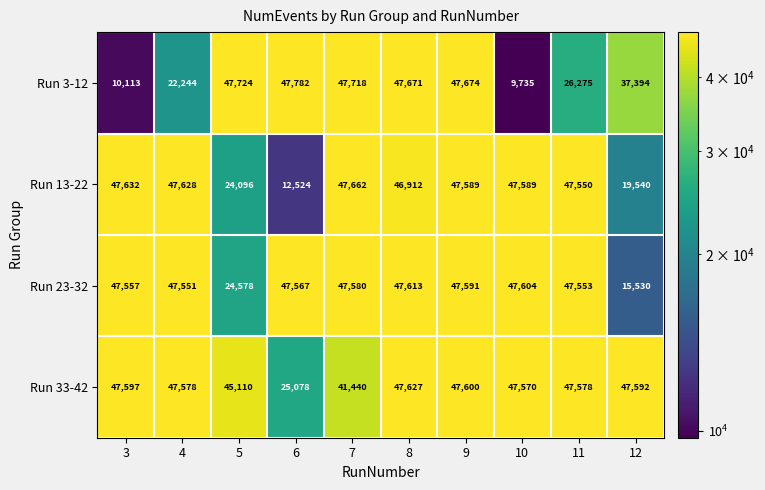

Rank the series by their average value, from lowest to highest.

Run 3-12, Run 13-22, Run 23-32, Run 33-42